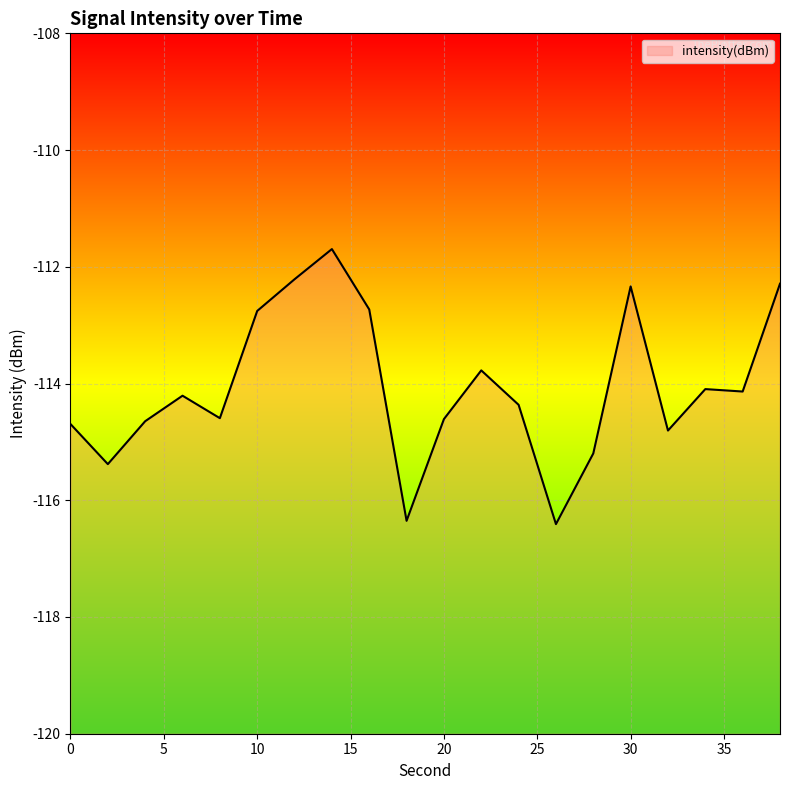

Rank the categories by value from lowest to highest.

26, 18, 2, 28, 32, 0, 4, 20, 8, 24, 6, 36, 34, 22, 10, 16, 30, 38, 12, 14